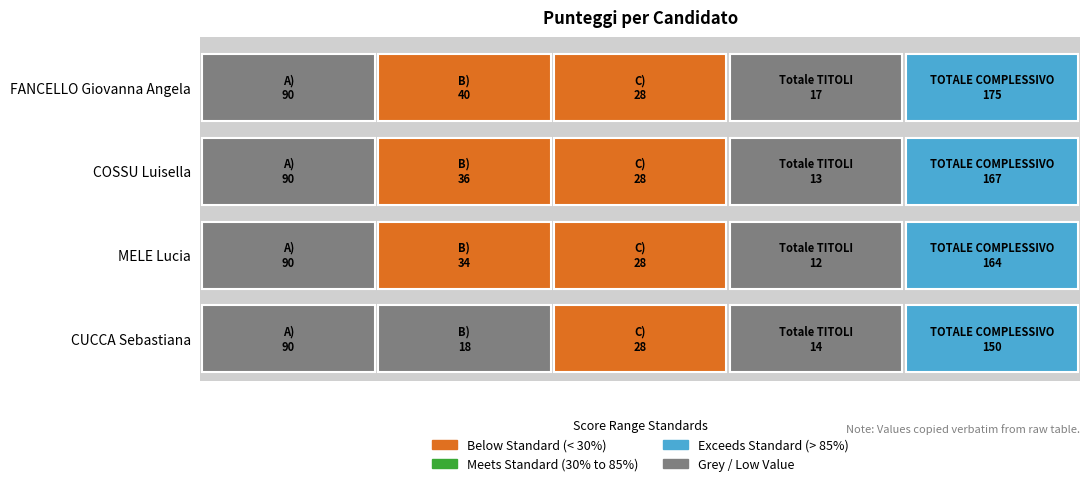

The value of A) at CUCCA Sebastiana is 90. True or false?

True